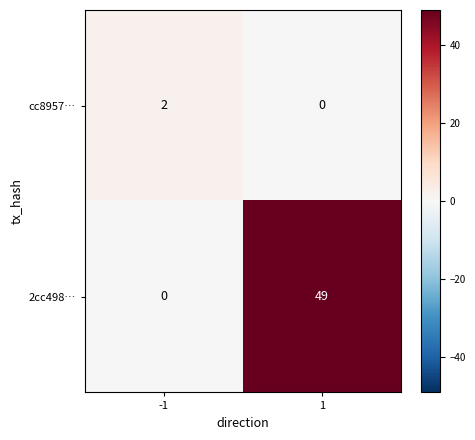

Reading left to right, transcribe all the data shown in this chart.

cc8957…: -1=2	1=0
2cc498…: -1=0	1=49